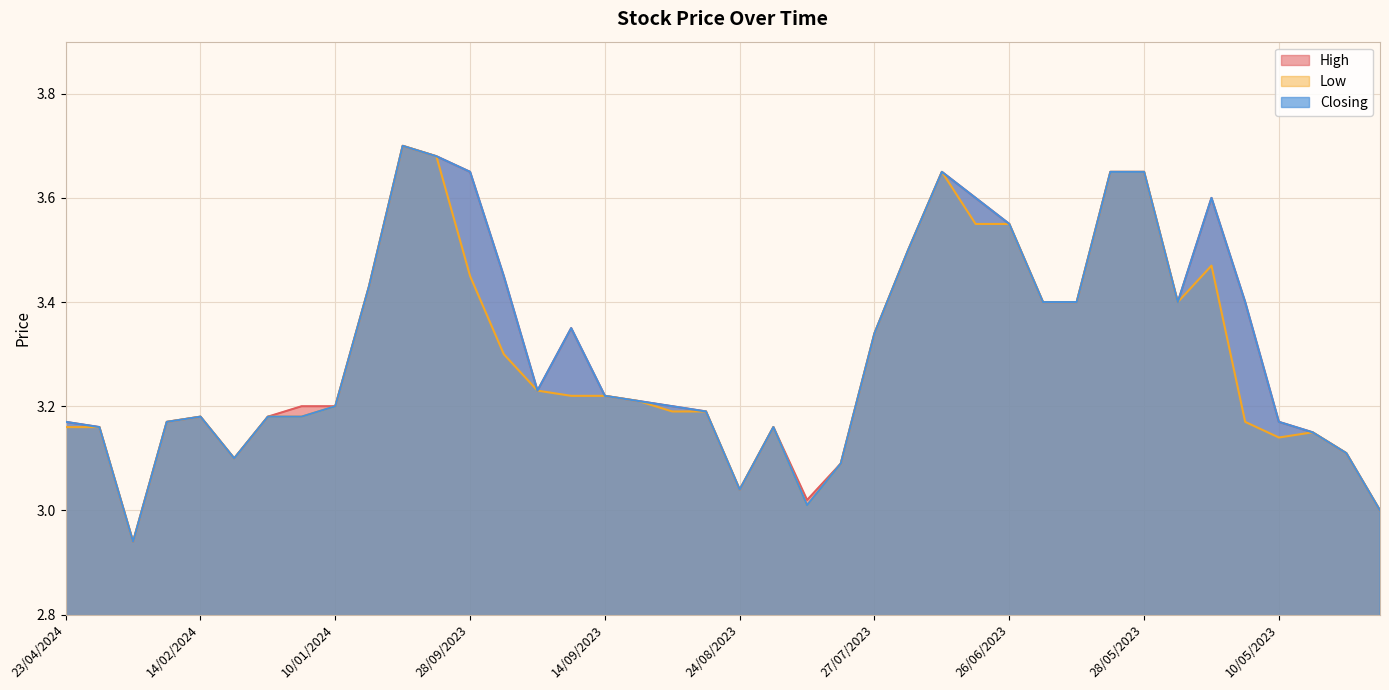

Reading left to right, transcribe all the data shown in this chart.

High: 3.2	3.2	2.9	3.2	3.2	3.1	3.2	3.2	3.2	3.4	3.7	3.7	3.6	3.5	3.2	3.4	3.2	3.2	3.2	3.2	3.0	3.2	3.0	3.1	3.3	3.5	3.6	3.6	3.5	3.4	3.4	3.6	3.6	3.4	3.6	3.4	3.2	3.1	3.1	3.0
Low: 3.2	3.2	2.9	3.2	3.2	3.1	3.2	3.2	3.2	3.4	3.7	3.7	3.5	3.3	3.2	3.2	3.2	3.2	3.2	3.2	3.0	3.2	3.0	3.1	3.3	3.5	3.6	3.5	3.5	3.4	3.4	3.6	3.6	3.4	3.5	3.2	3.1	3.1	3.1	3.0
Closing: 3.2	3.2	2.9	3.2	3.2	3.1	3.2	3.2	3.2	3.4	3.7	3.7	3.6	3.5	3.2	3.4	3.2	3.2	3.2	3.2	3.0	3.2	3.0	3.1	3.3	3.5	3.6	3.6	3.5	3.4	3.4	3.6	3.6	3.4	3.6	3.4	3.2	3.1	3.1	3.0